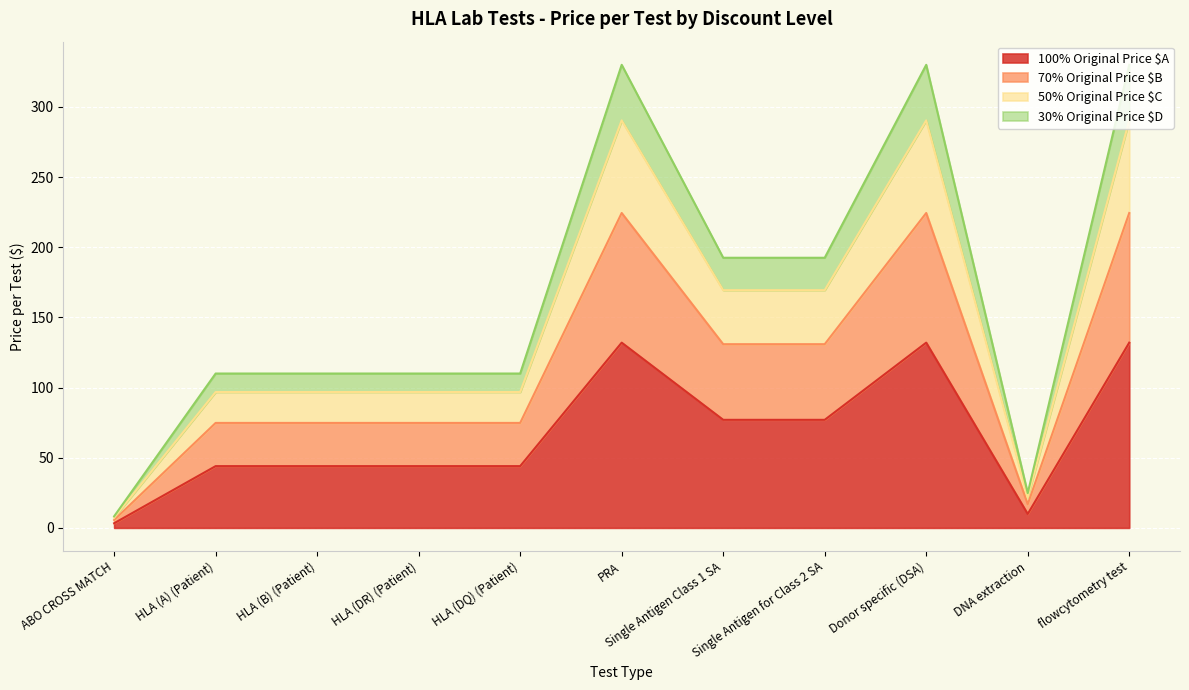

What is the label of the 9th point from the right?

HLA (B) (Patient)